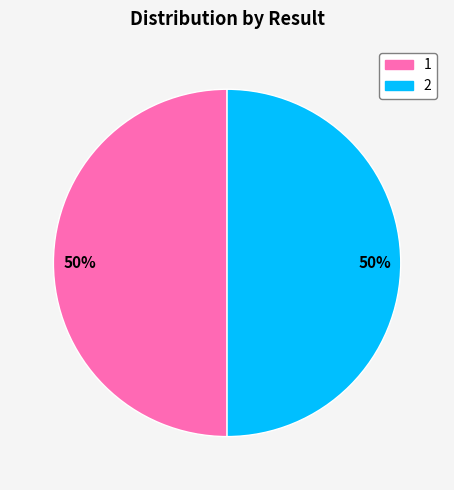

Is it true that 1 is 56% of the pie?

False